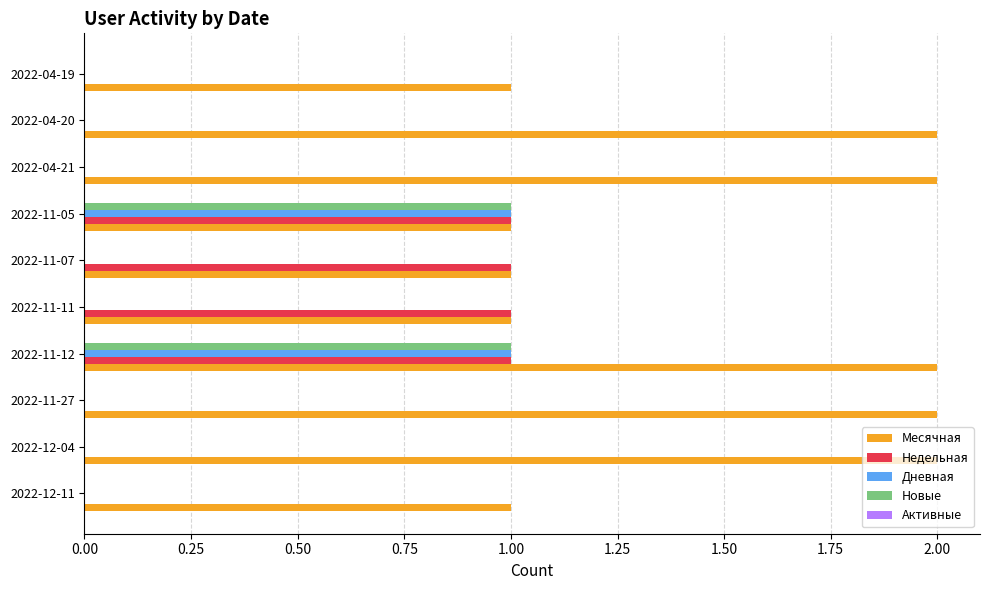

At which category is the sum across all series the highest?

2022-11-12